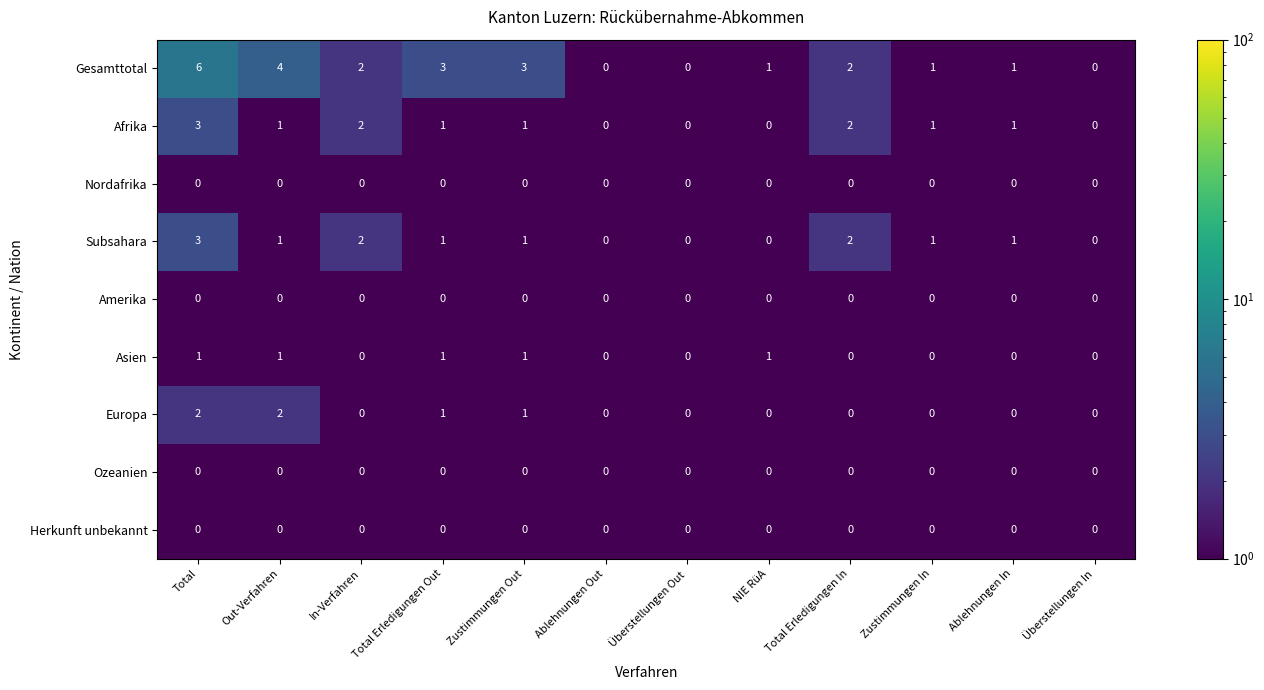

What is the total value across all series at In-Verfahren?

6